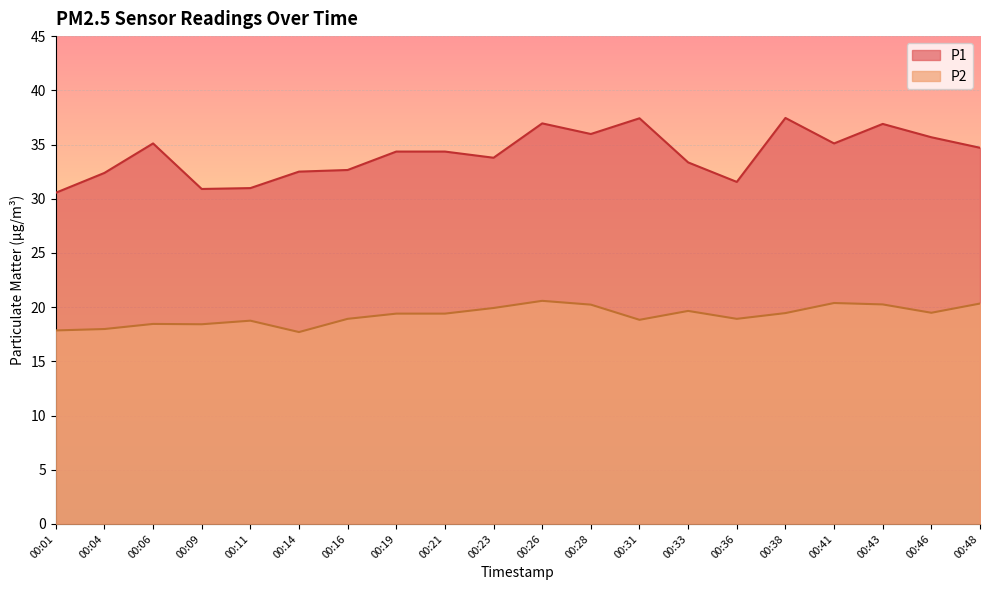

Rank the series by their average value, from highest to lowest.

P1, P2